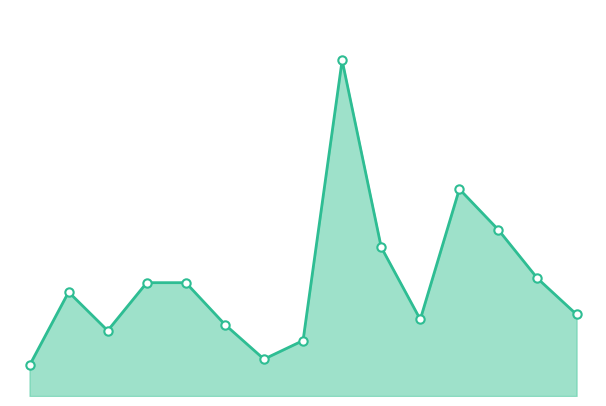

Does the chart have visible grid lines?

No